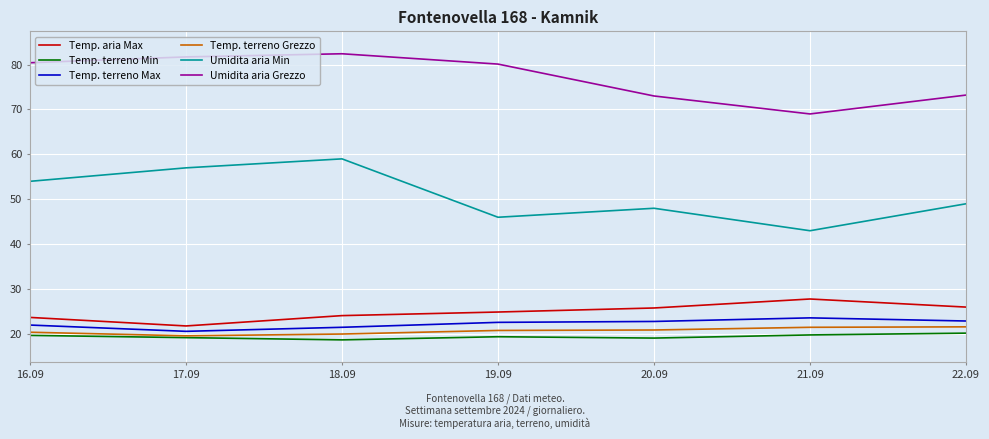

What is the maximum value for Temp. terreno Grezzo?

21.6